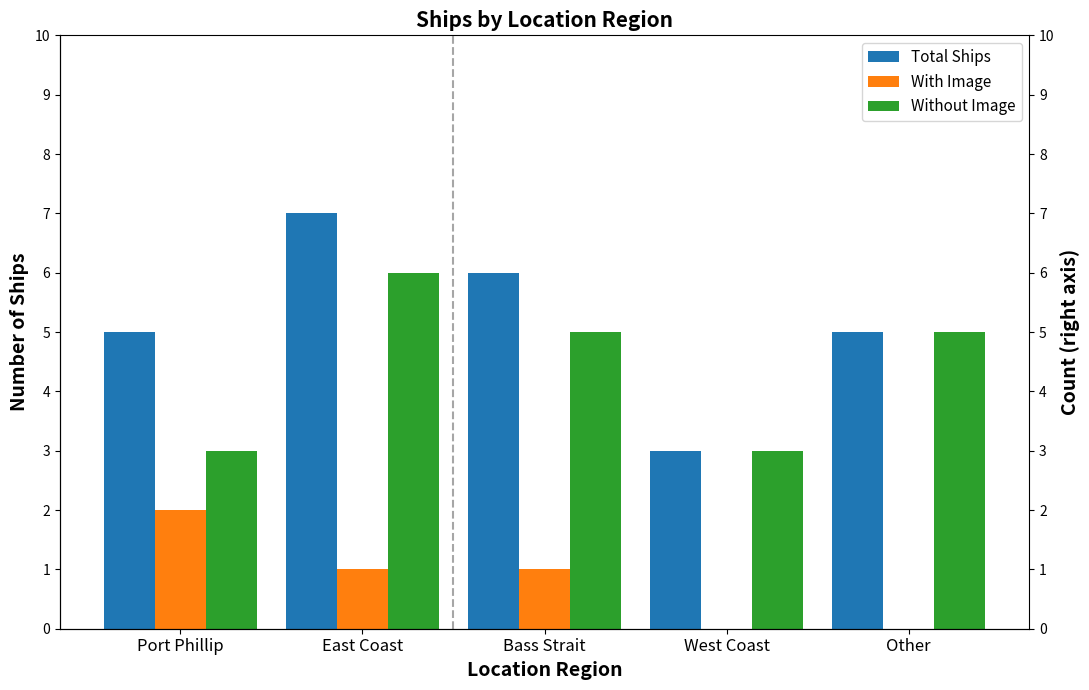

Which label corresponds to the smallest value in the chart?

West Coast